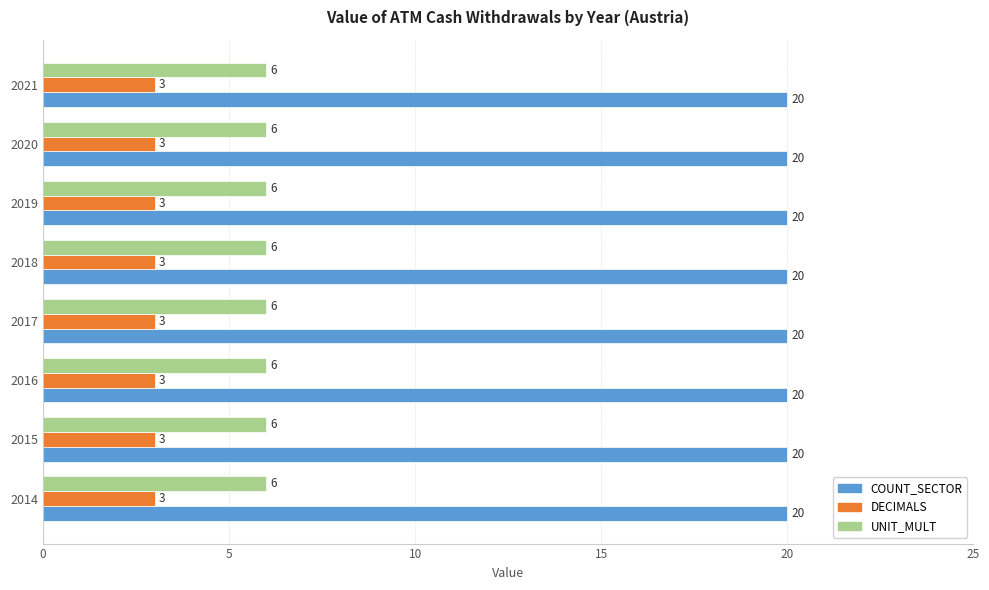

Is the value of COUNT_SECTOR at 2014 greater than the value of UNIT_MULT at 2015?

Yes